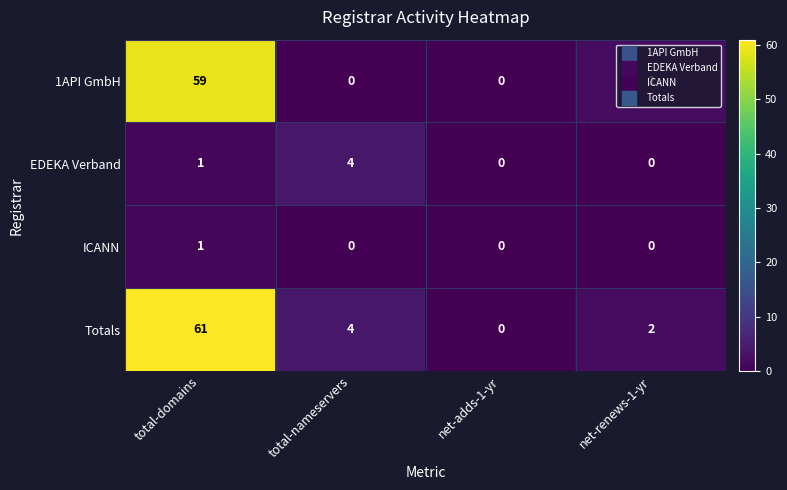

Between total-nameservers and net-renews-1-yr, which series saw the biggest shift?

EDEKA Verband